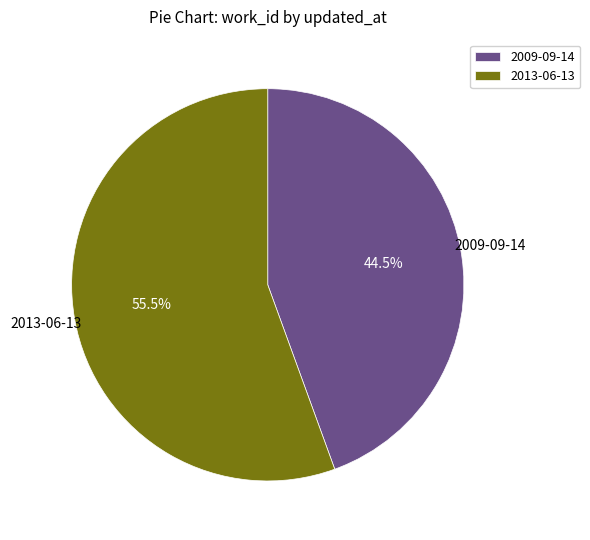

Which category has the biggest portion of the pie?

2013-06-13